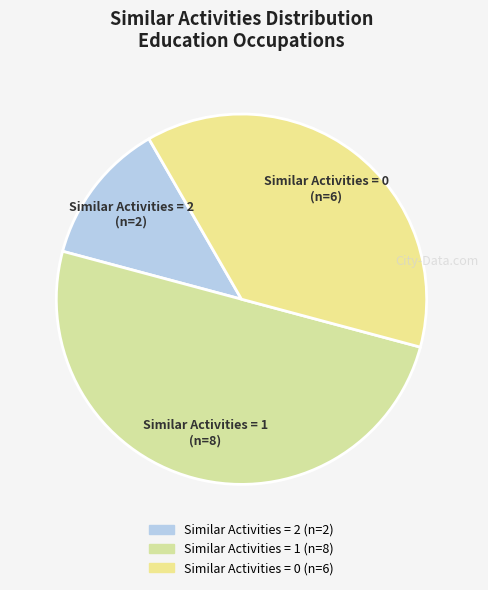

The Similar Activities = 2 slice represents 2% of the pie. True or false?

False